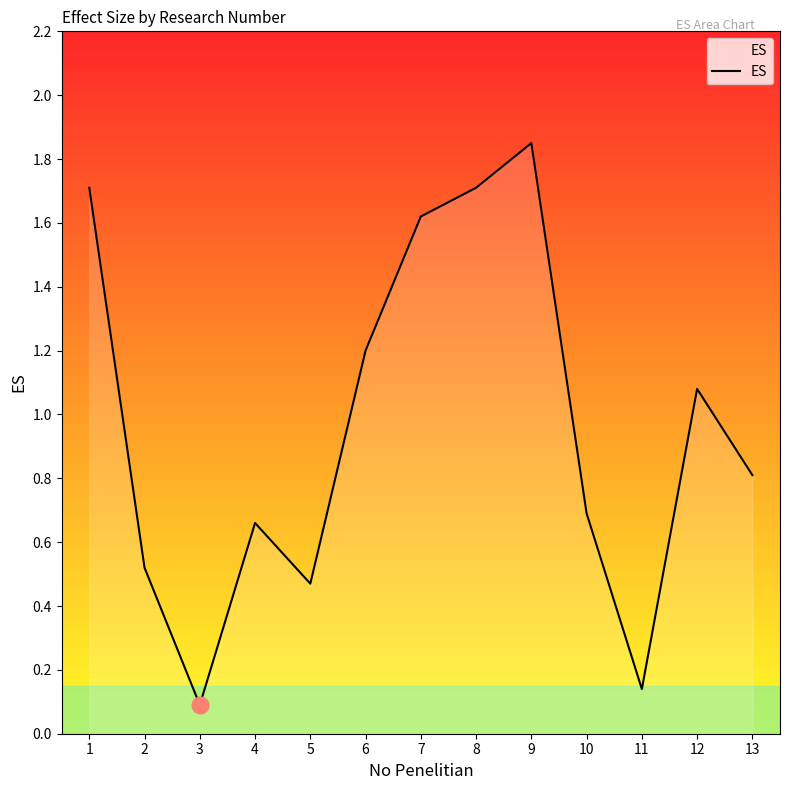

How many lines are shown in the chart?

1